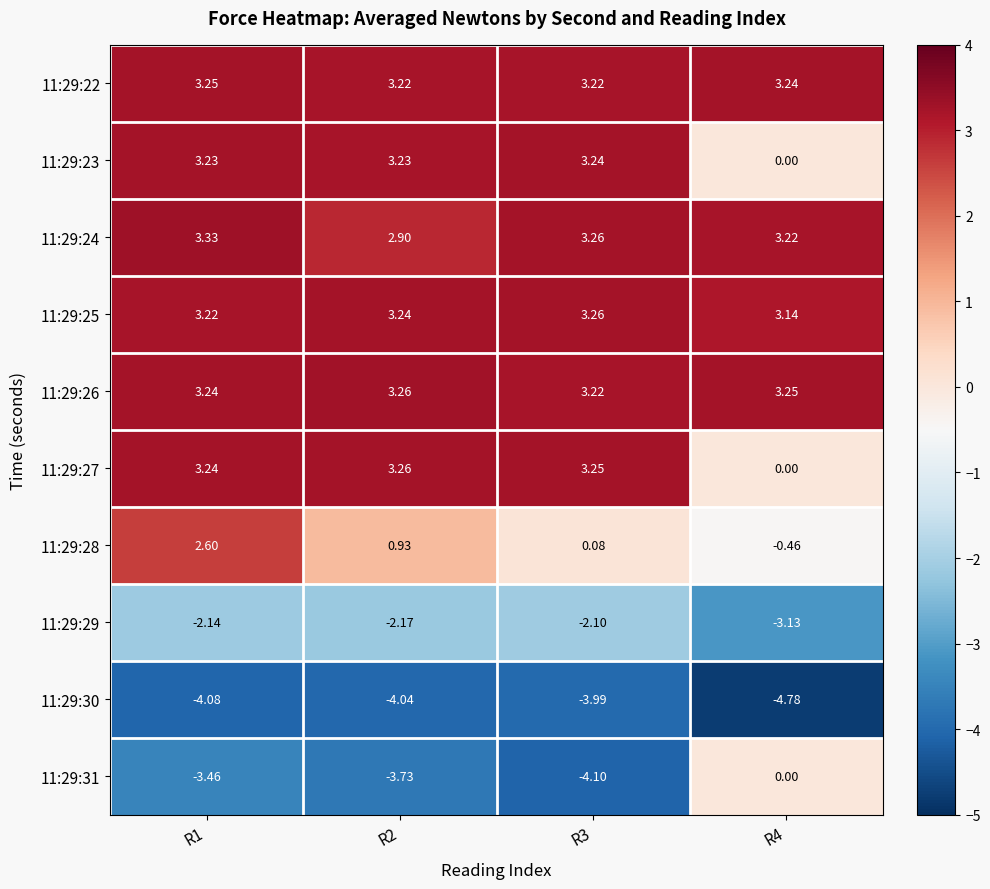

Is the value of 11:29:28 at R4 greater than the value of 11:29:25 at R3?

No